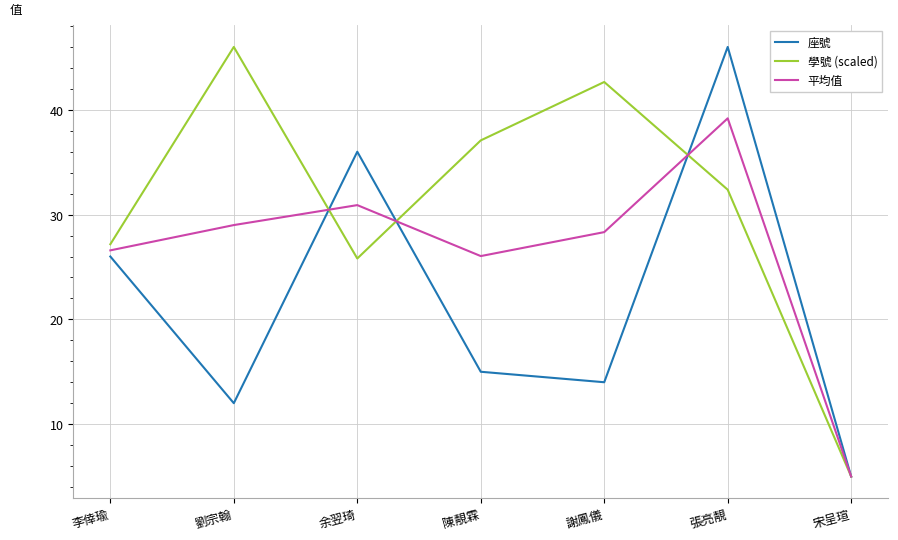

The value of 學號 (scaled) at 張亮靚 is 32.4. True or false?

True